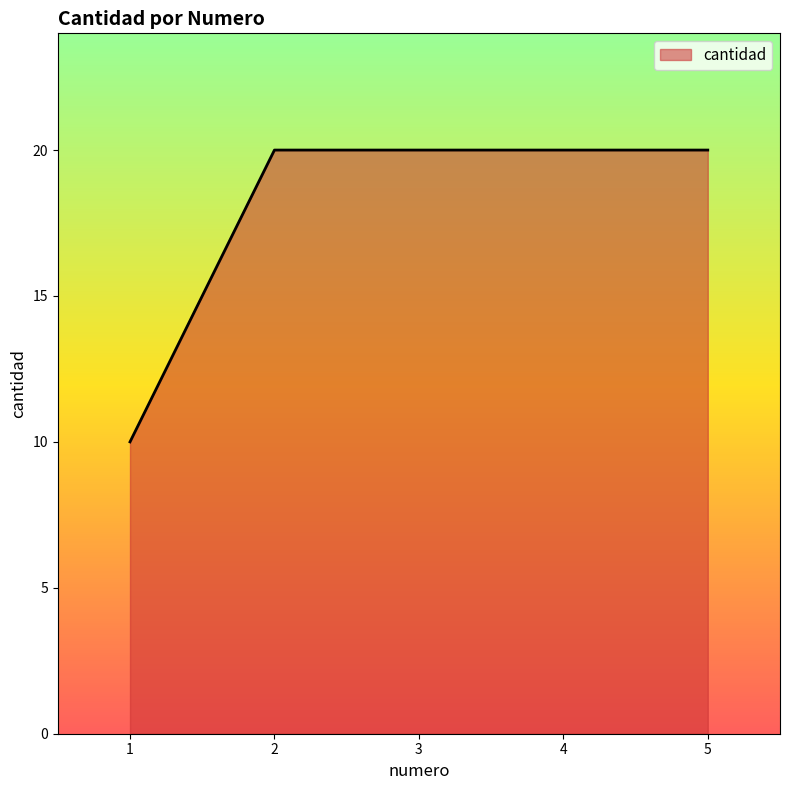

What is the greatest value displayed?

20